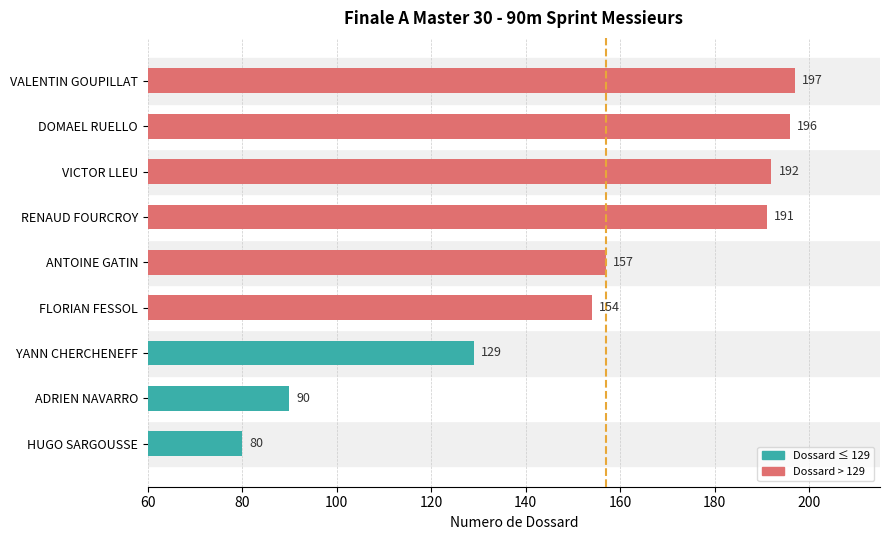

Are the bars grouped side by side (vs. stacked)?

No